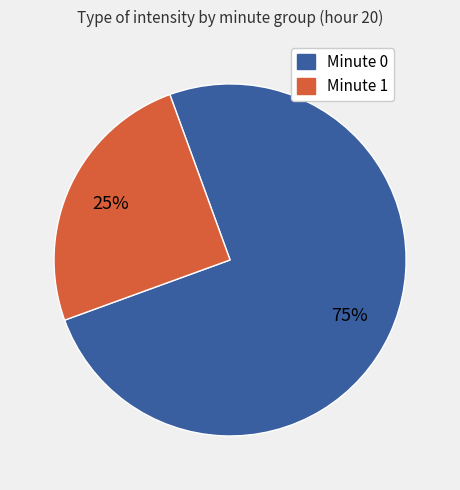

To the nearest percent, what is the difference between the largest and smallest slice percentages?

50%